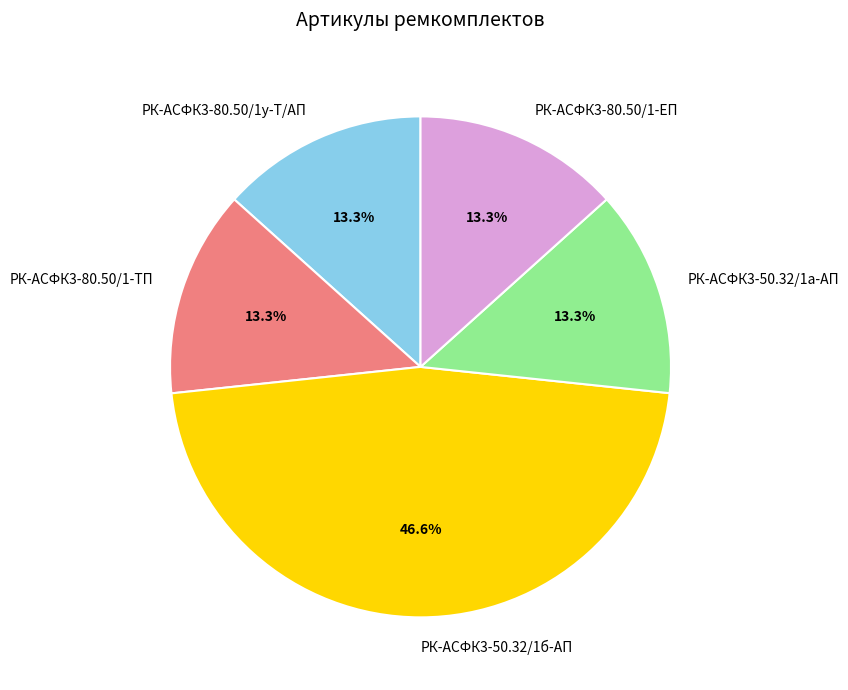

Does РК-АСФК3-80.50/1у-Т/АП represent more than half of the total?

No